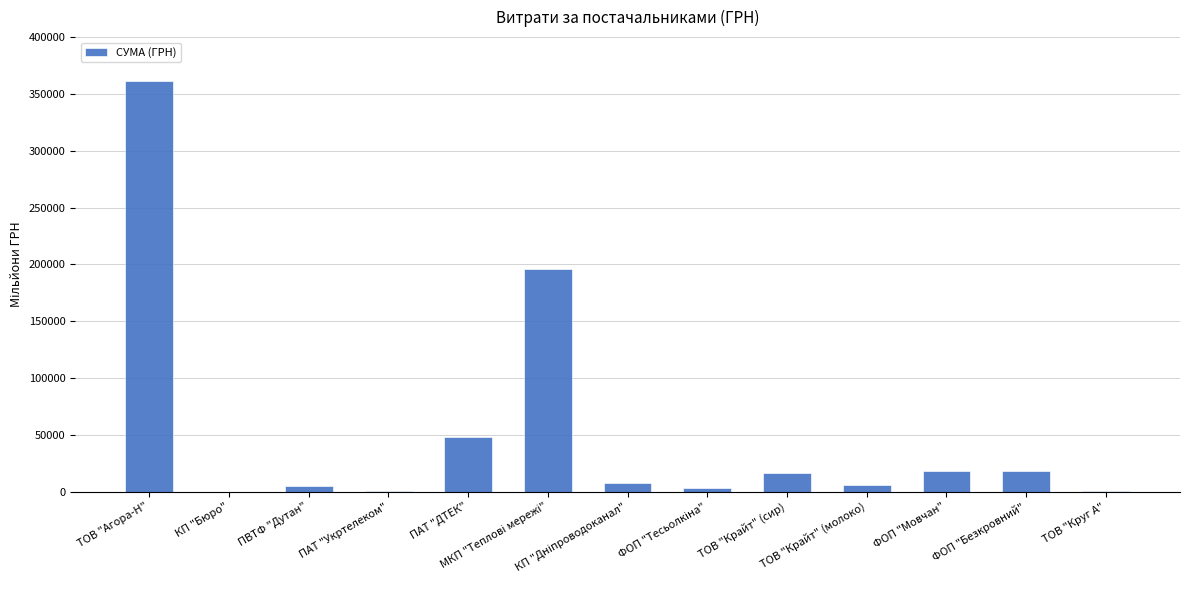

Which category has the highest value across all series?

ТОВ "Агора-Н"